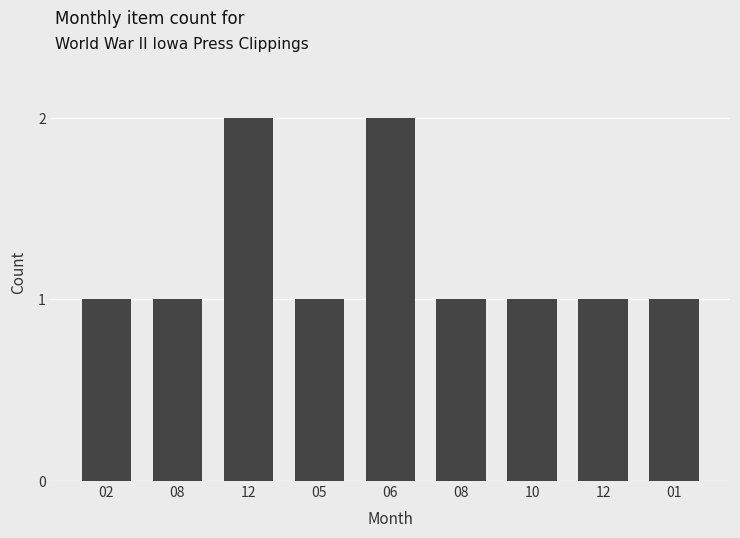

How many data points does each series have?

9